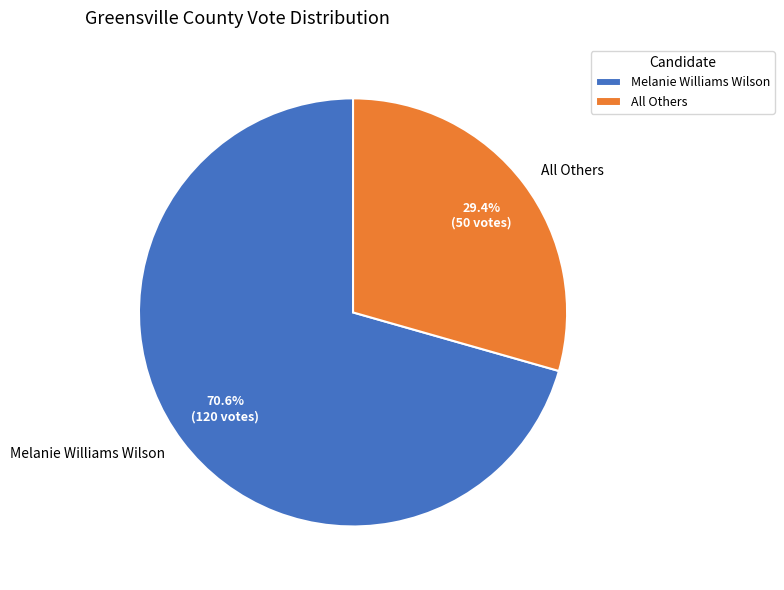

How many segments does this pie chart have?

2